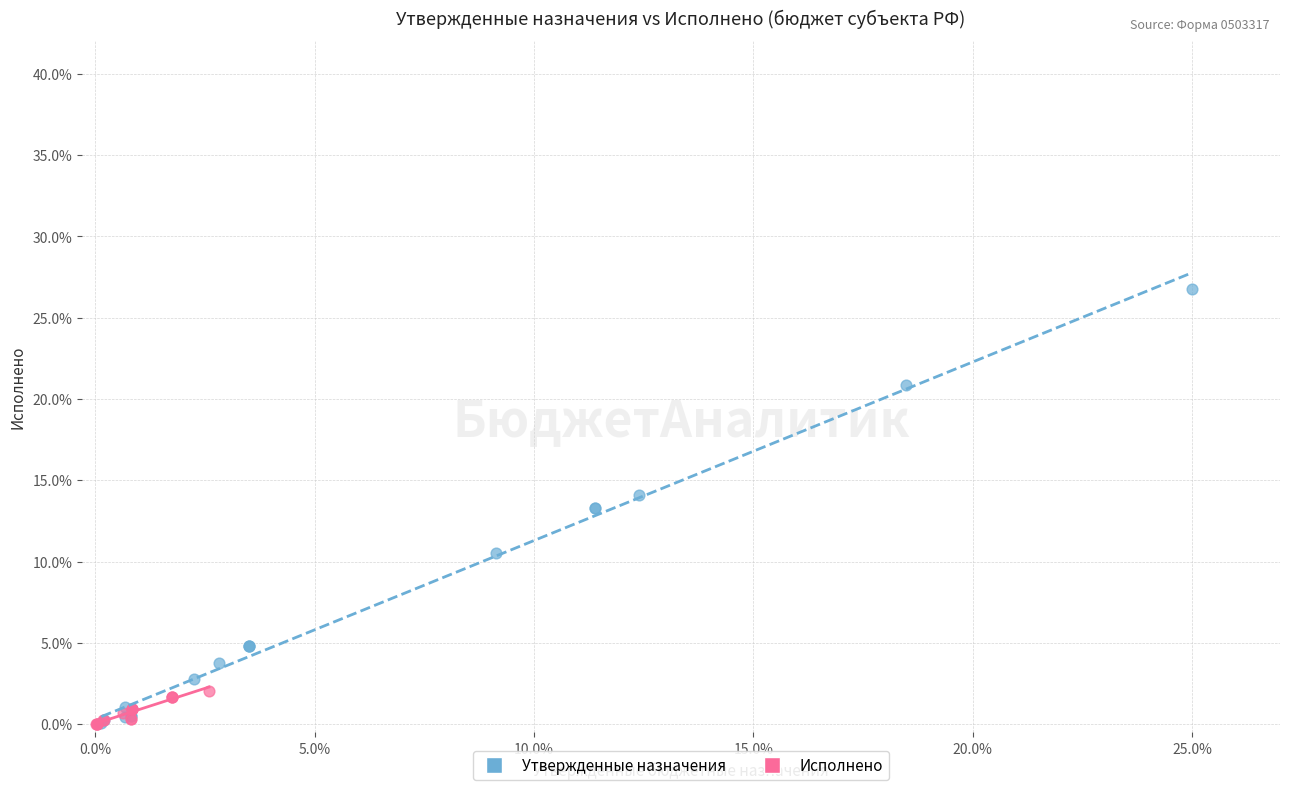

Which series contains the highest Y value?

Утвержденные назначения